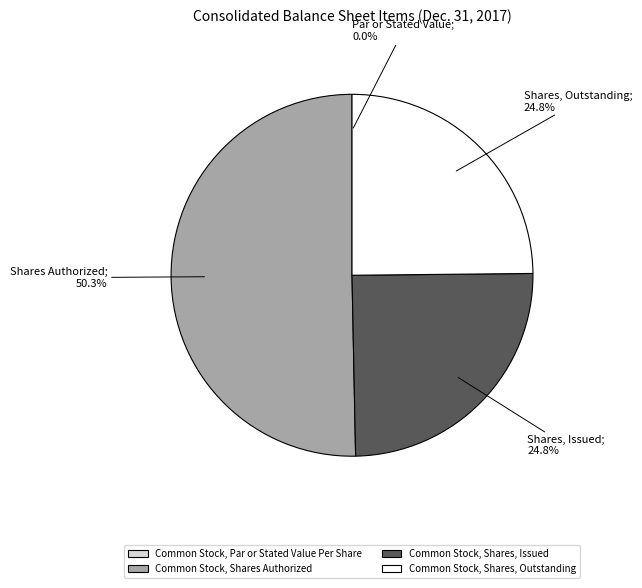

Which has a higher value, Common Stock, Shares Authorized or Common Stock, Shares, Outstanding?

Common Stock, Shares Authorized